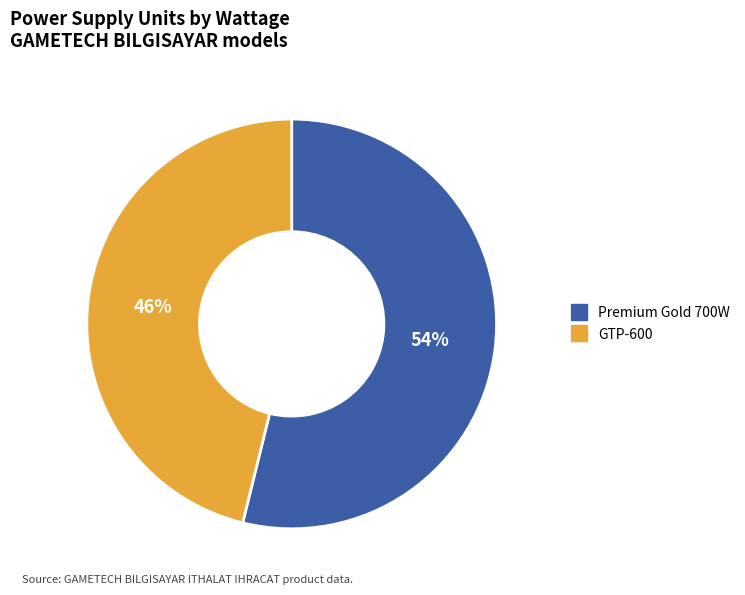

Which has a higher value, Premium Gold 700W or GTP-600?

Premium Gold 700W